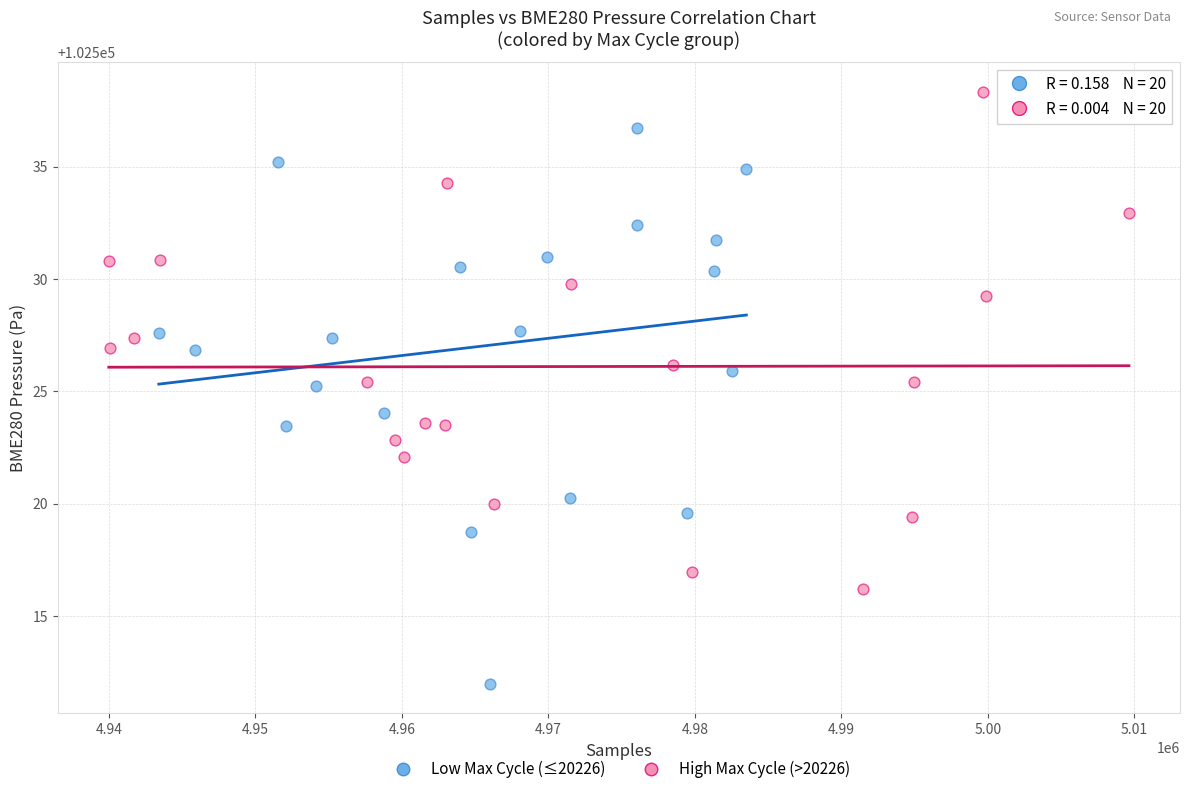

Which series reaches the maximum Y coordinate?

High Max Cycle (>20226)